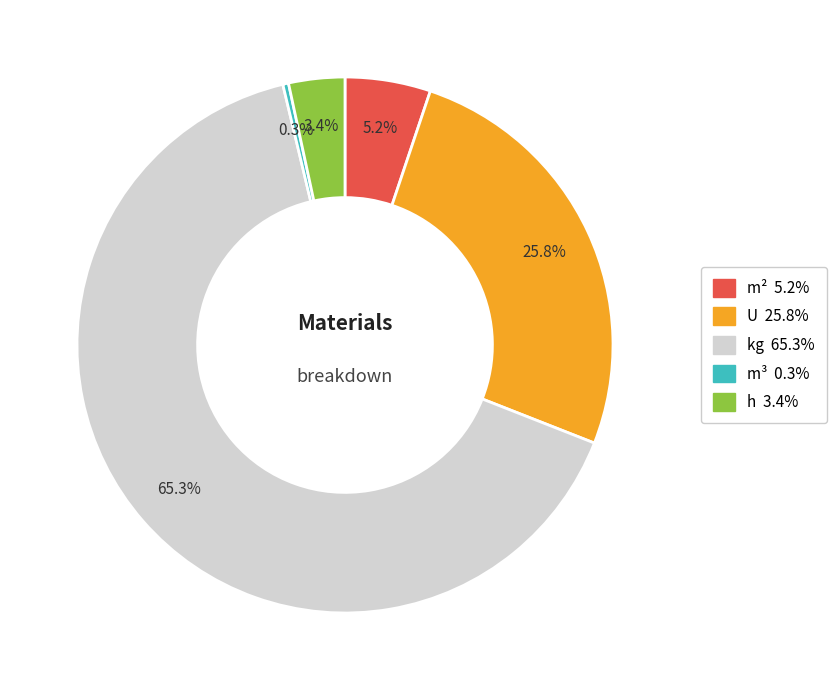

What portion of the pie excludes U?

74.1%